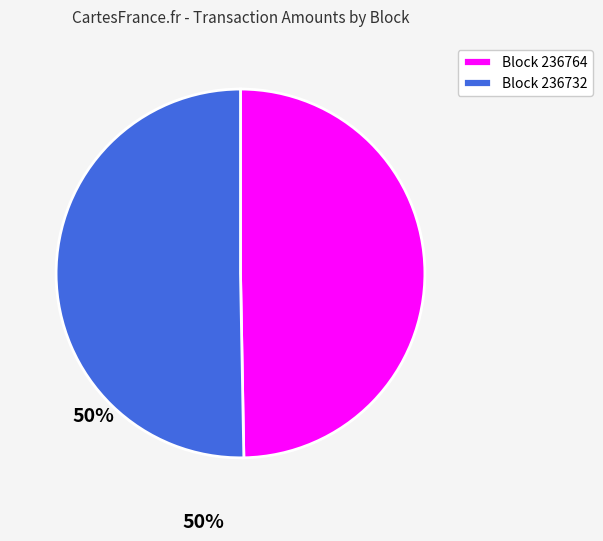

How many segments does this pie chart have?

2